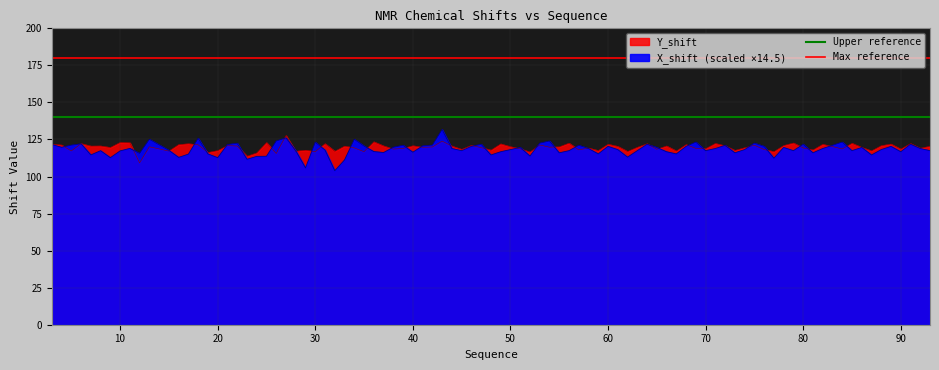

The value of Upper reference at 10 is 71. True or false?

False